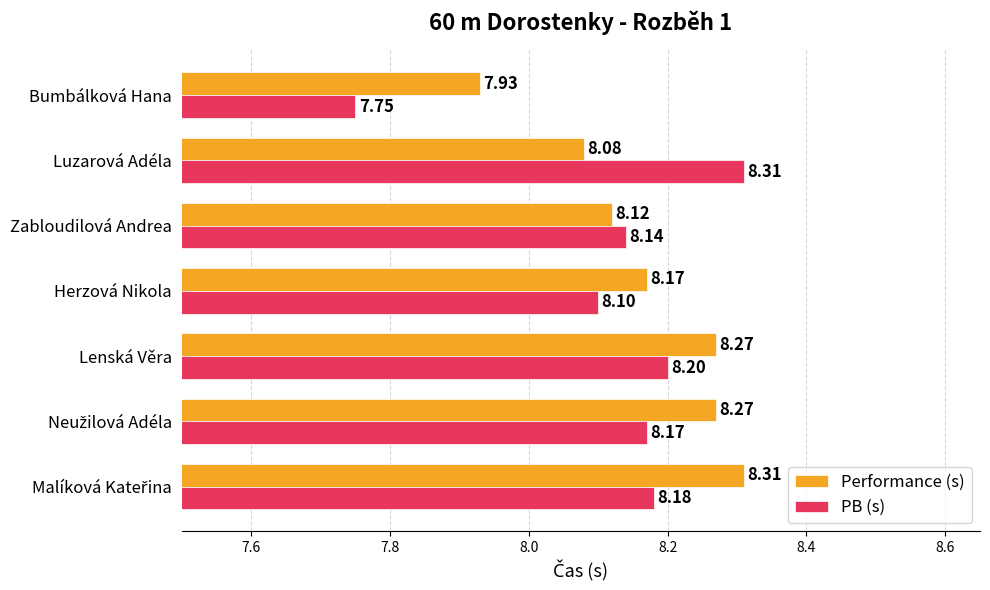

At how many categories does at least one series exceed 7?

7